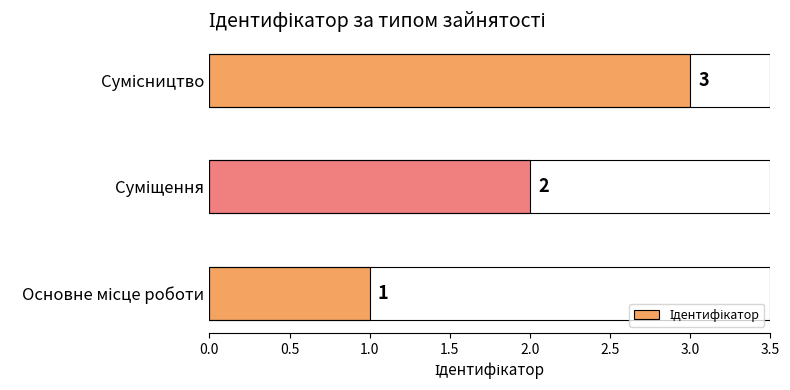

What is the average value?

2